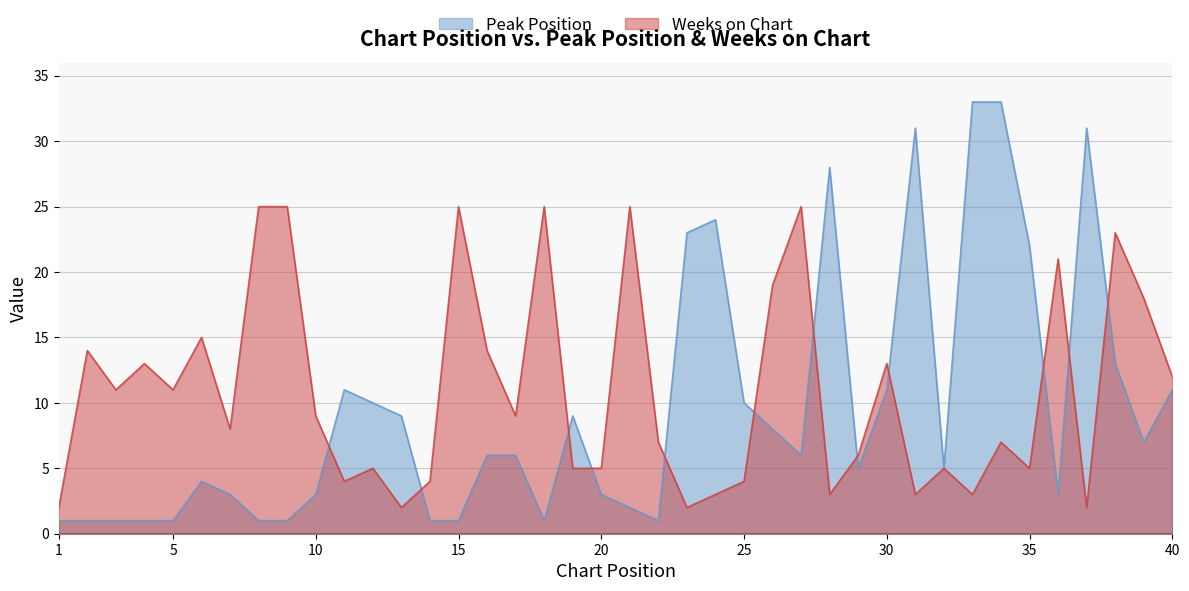

Rank the series by their maximum value, from lowest to highest.

Weeks on Chart, Peak Position